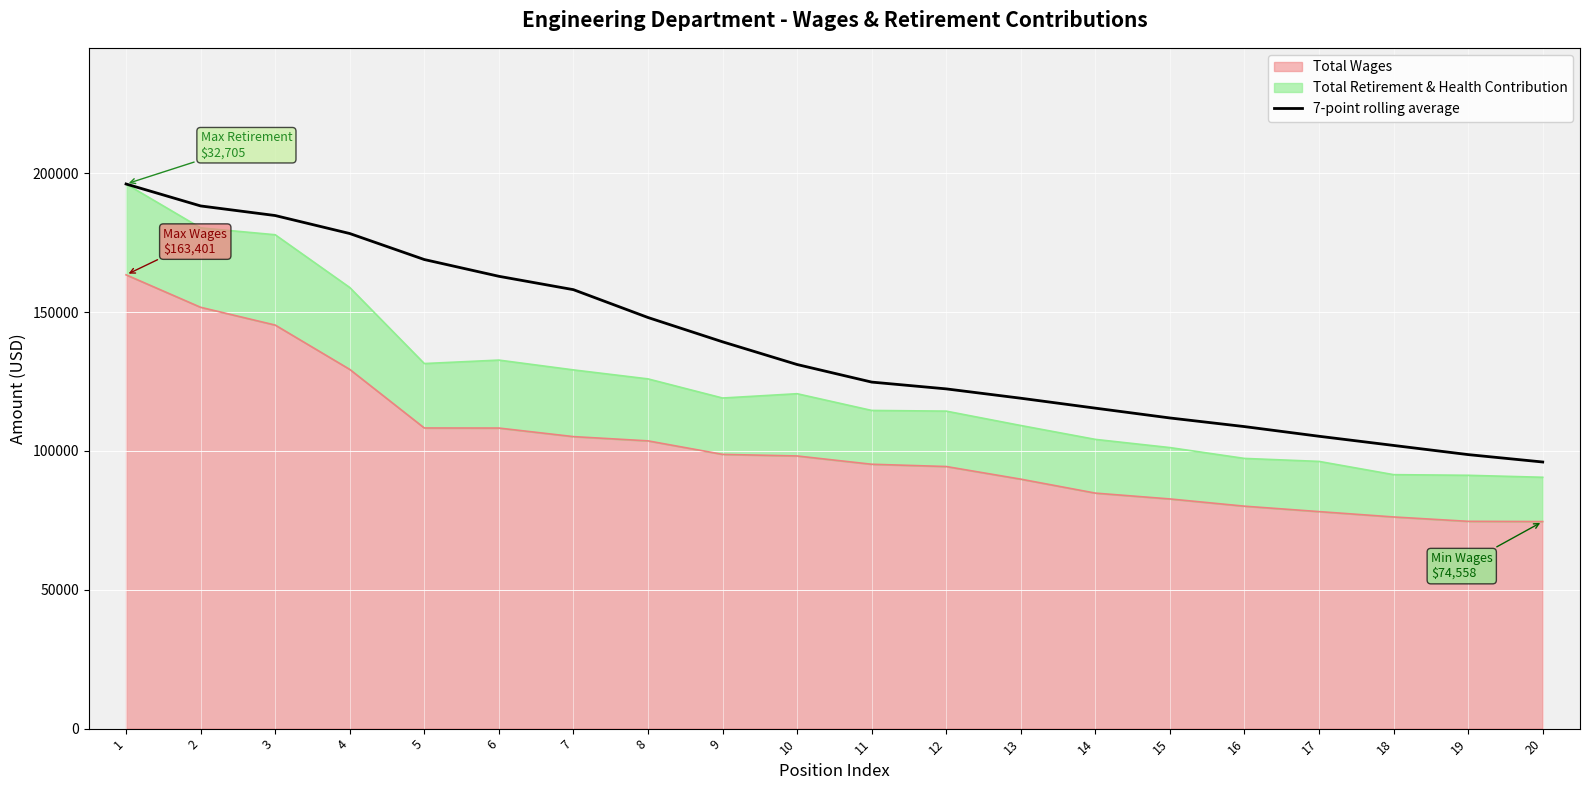

What is the value of the 12th point from the left?

122331.4